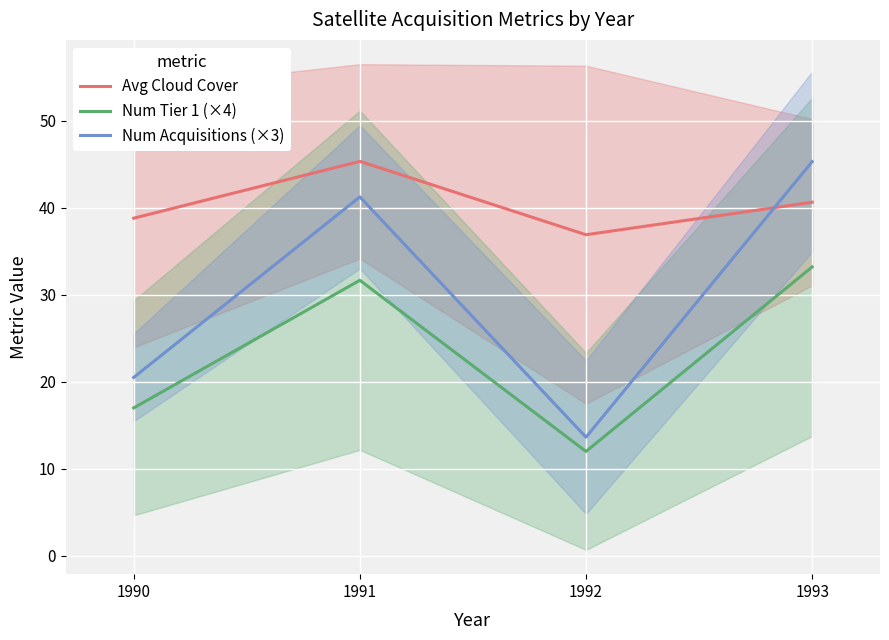

At which label does Avg Cloud Cover reach its minimum?

1992